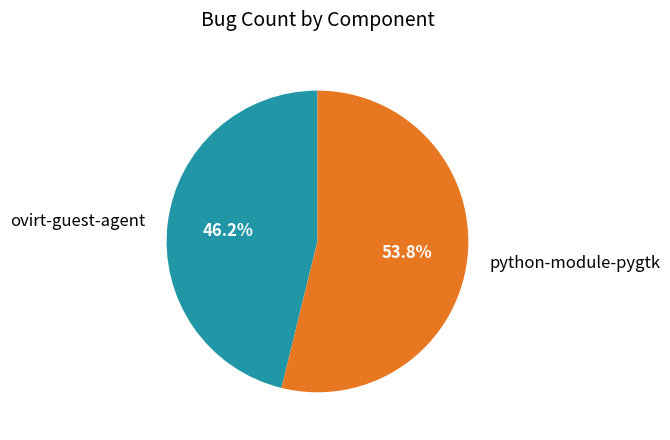

What is the ratio of the value at python-module-pygtk to the value at ovirt-guest-agent?

1.2